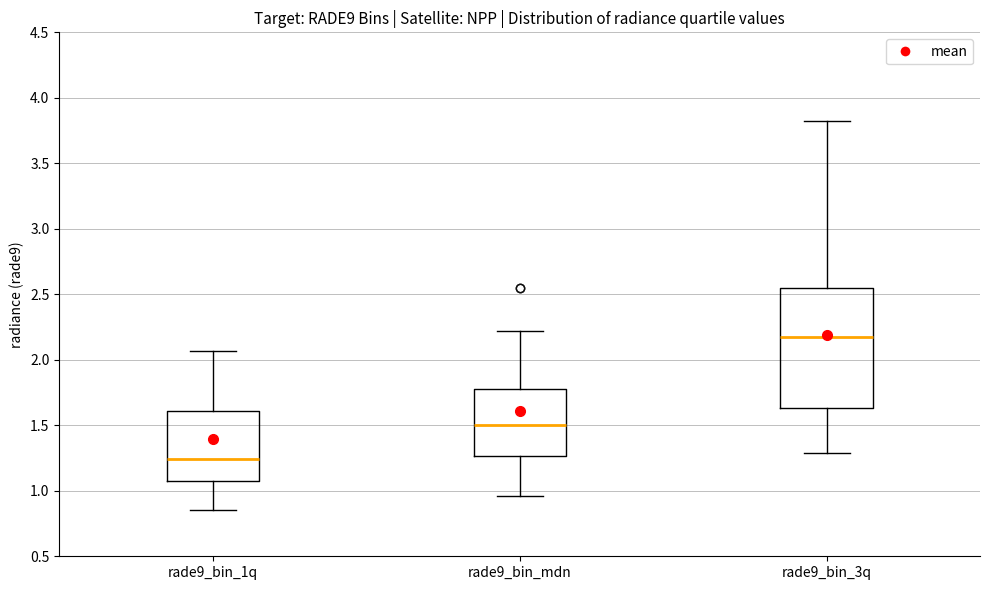

Reading left to right, transcribe this box plot: for each box, give where its median line is, the range the box spans, and where its two whiskers end, as read against the y-axis. The values are not printed on the chart, so give them approximately, as read against the axis.

rade9_bin_1q: median 1.25, box 1.10 to 1.60, whiskers 0.85 to 2.05
rade9_bin_mdn: median 1.50, box 1.25 to 1.75, whiskers 0.95 to 2.20
rade9_bin_3q: median 2.15, box 1.65 to 2.55, whiskers 1.30 to 3.80